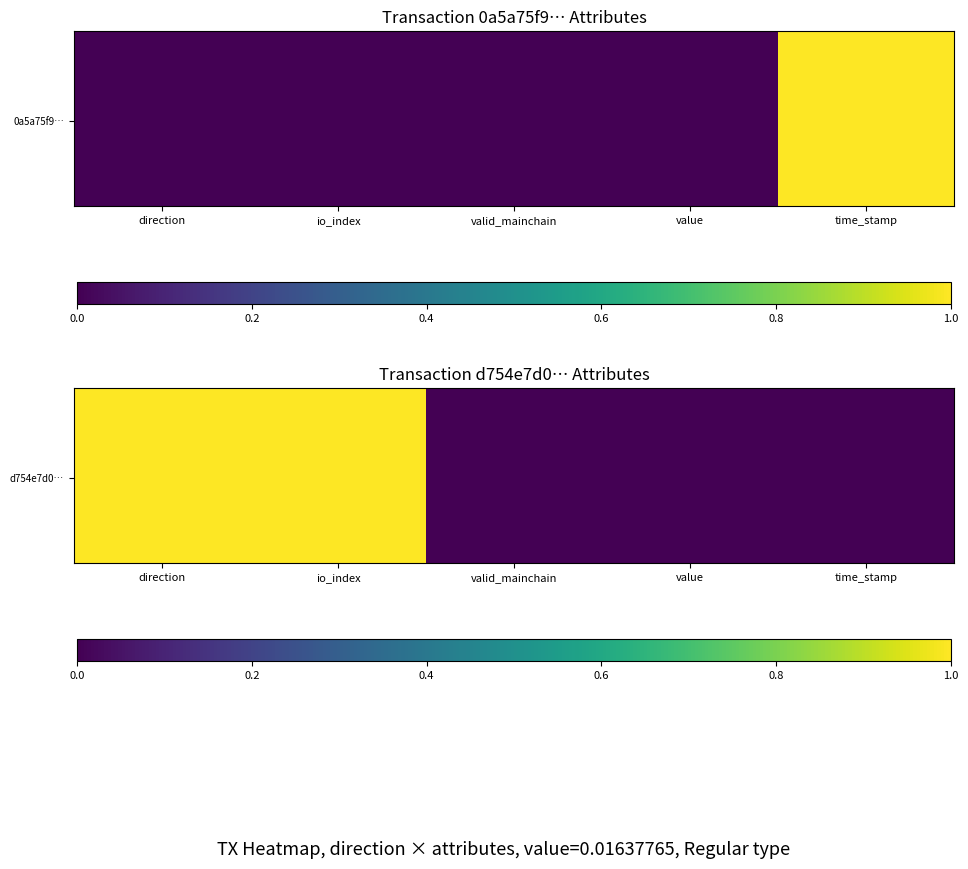

How many categories are shown in the chart?

5